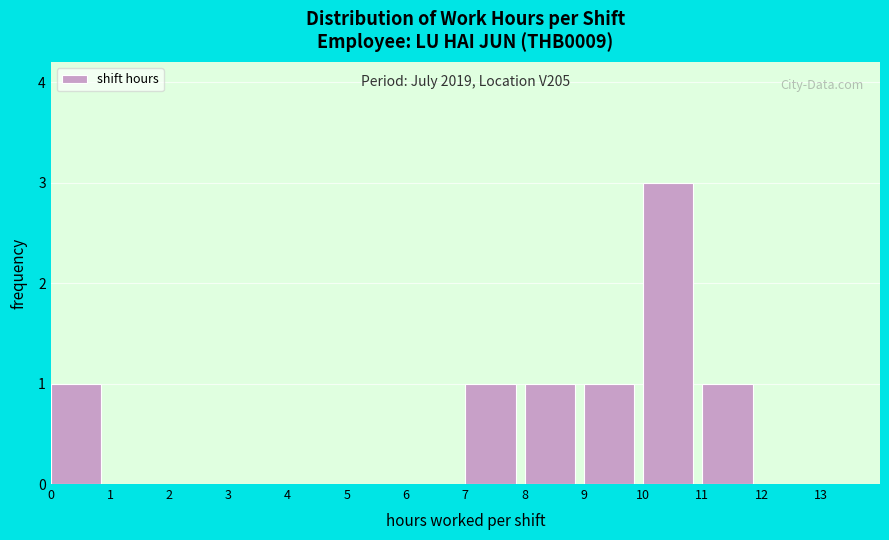

Which range on the x-axis has the tallest bar?

10 to 11